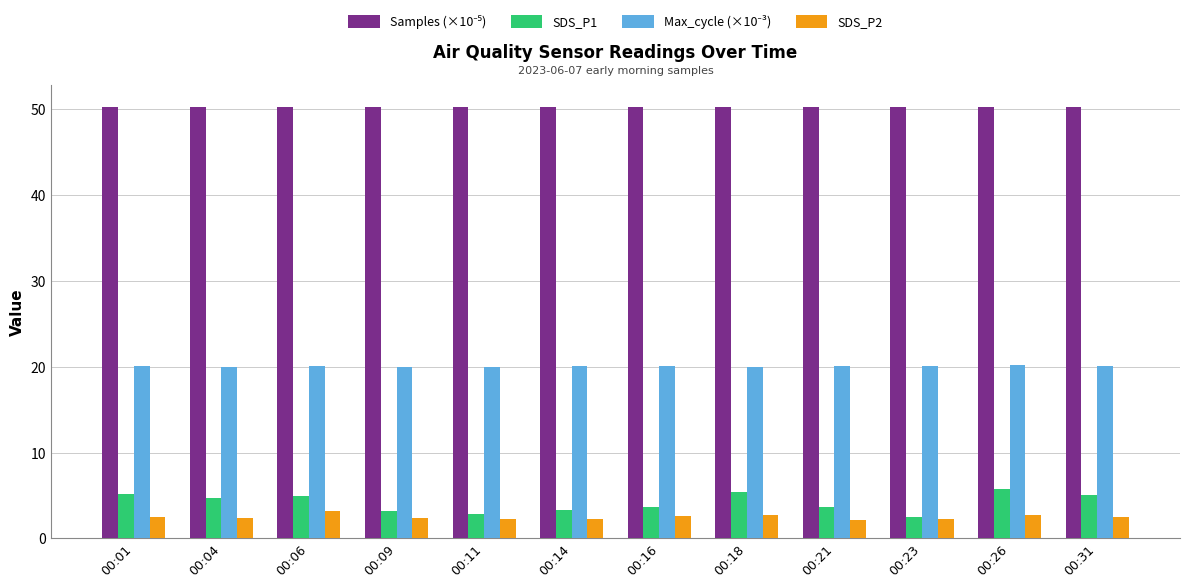

What is the average value of the SDS_P1 series?

4.2